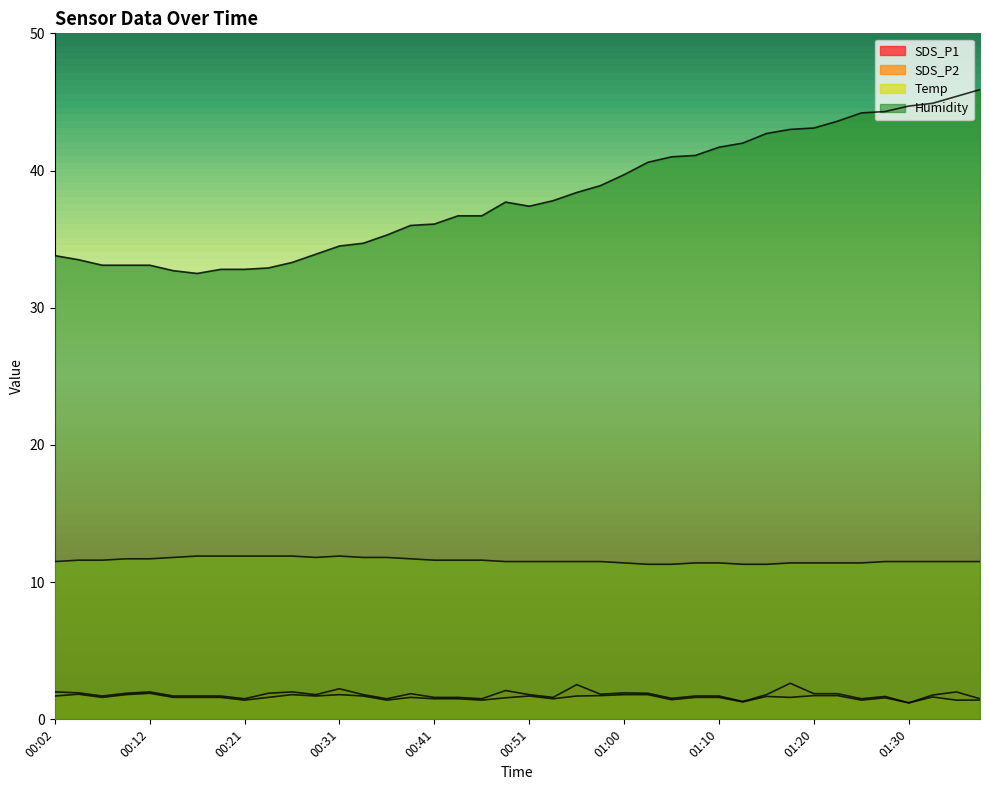

The value of Humidity at 00:29 is 33.9. True or false?

True